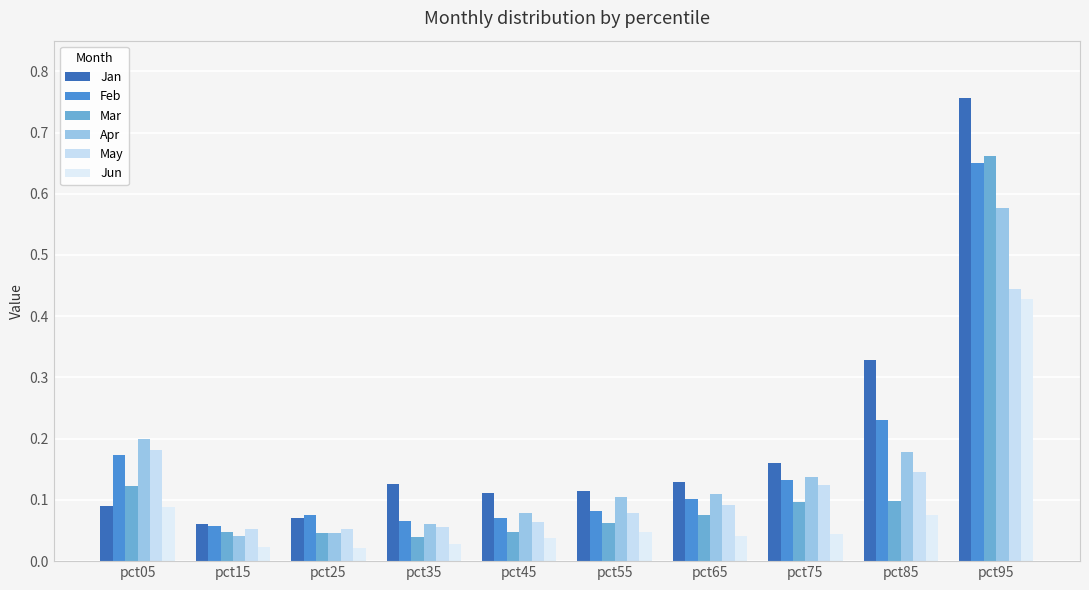

Reading right to left, list all the values displayed in this chart.

Jan: pct95=0.8	pct85=0.3	pct75=0.2	pct65=0.1	pct55=0.1	pct45=0.1	pct35=0.1	pct25=0.1	pct15=0.1	pct05=0.1
Feb: pct95=0.6	pct85=0.2	pct75=0.1	pct65=0.1	pct55=0.1	pct45=0.1	pct35=0.1	pct25=0.1	pct15=0.1	pct05=0.2
Mar: pct95=0.7	pct85=0.1	pct75=0.1	pct65=0.1	pct55=0.1	pct45=0.0	pct35=0.0	pct25=0.0	pct15=0.0	pct05=0.1
Apr: pct95=0.6	pct85=0.2	pct75=0.1	pct65=0.1	pct55=0.1	pct45=0.1	pct35=0.1	pct25=0.0	pct15=0.0	pct05=0.2
May: pct95=0.4	pct85=0.1	pct75=0.1	pct65=0.1	pct55=0.1	pct45=0.1	pct35=0.1	pct25=0.1	pct15=0.1	pct05=0.2
Jun: pct95=0.4	pct85=0.1	pct75=0.0	pct65=0.0	pct55=0.0	pct45=0.0	pct35=0.0	pct25=0.0	pct15=0.0	pct05=0.1